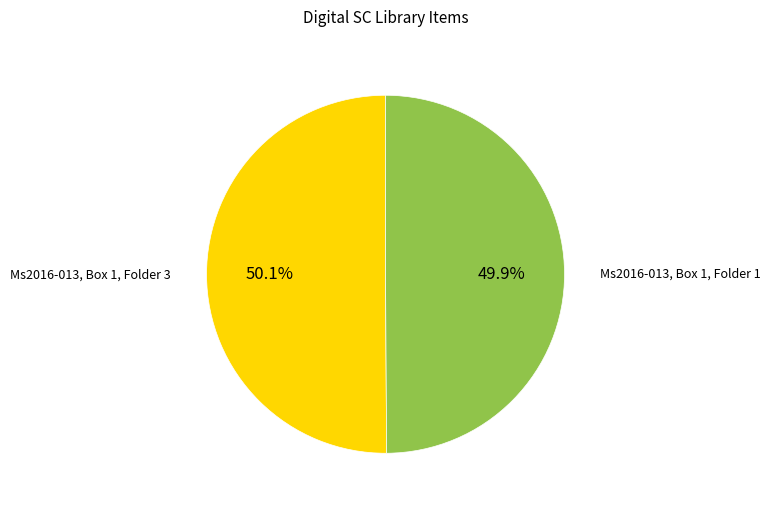

To the nearest percent, what is the average slice percentage?

50%